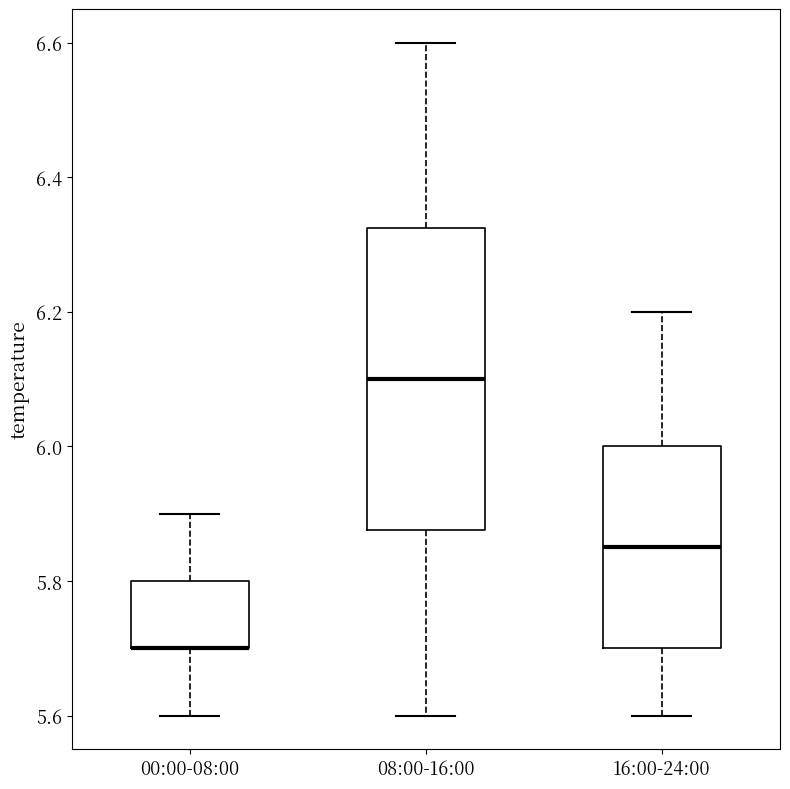

Reading left to right, read every box against the y-axis: the position of its median line, the range the box covers, and the ends of its whiskers. The values are not printed on the chart, so give them approximately, as read against the axis.

00:00-08:00: median 5.70 (drawn on the box's lower edge), box 5.70 to 5.80, whiskers 5.60 to 5.90
08:00-16:00: median 6.10, box 5.88 to 6.32, whiskers 5.60 to 6.60
16:00-24:00: median 5.86, box 5.70 to 6.00, whiskers 5.60 to 6.20